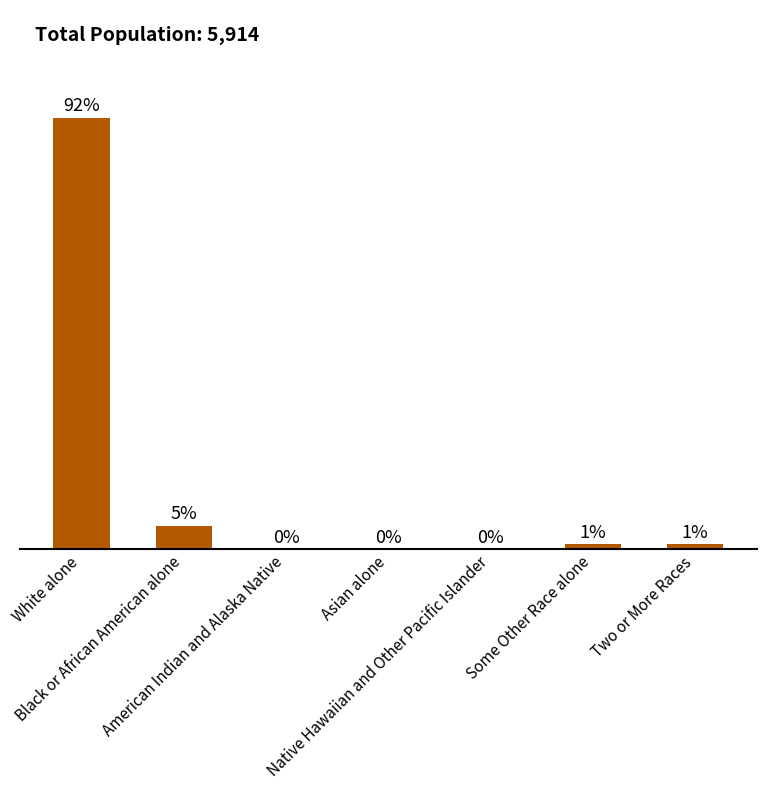

What is the label of the 5th bar from the right?

American Indian and Alaska Native